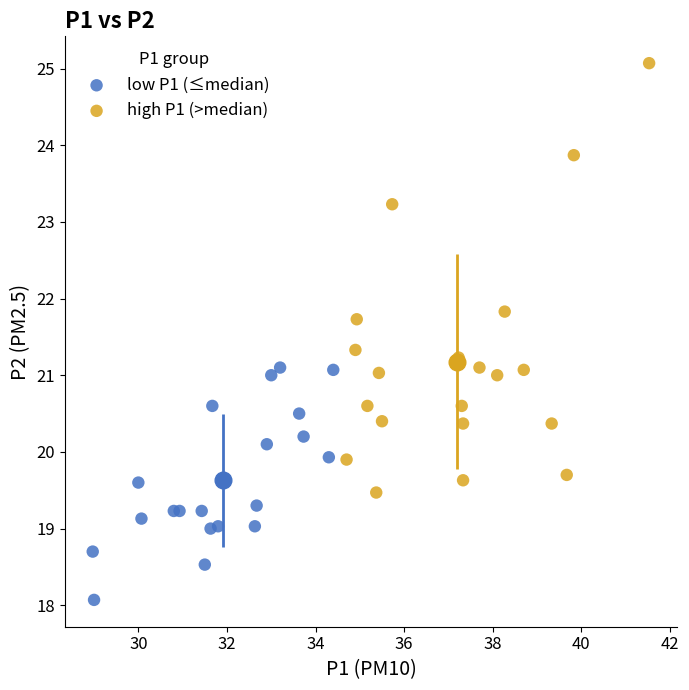

Which series reaches the minimum Y coordinate?

low P1 (≤median)